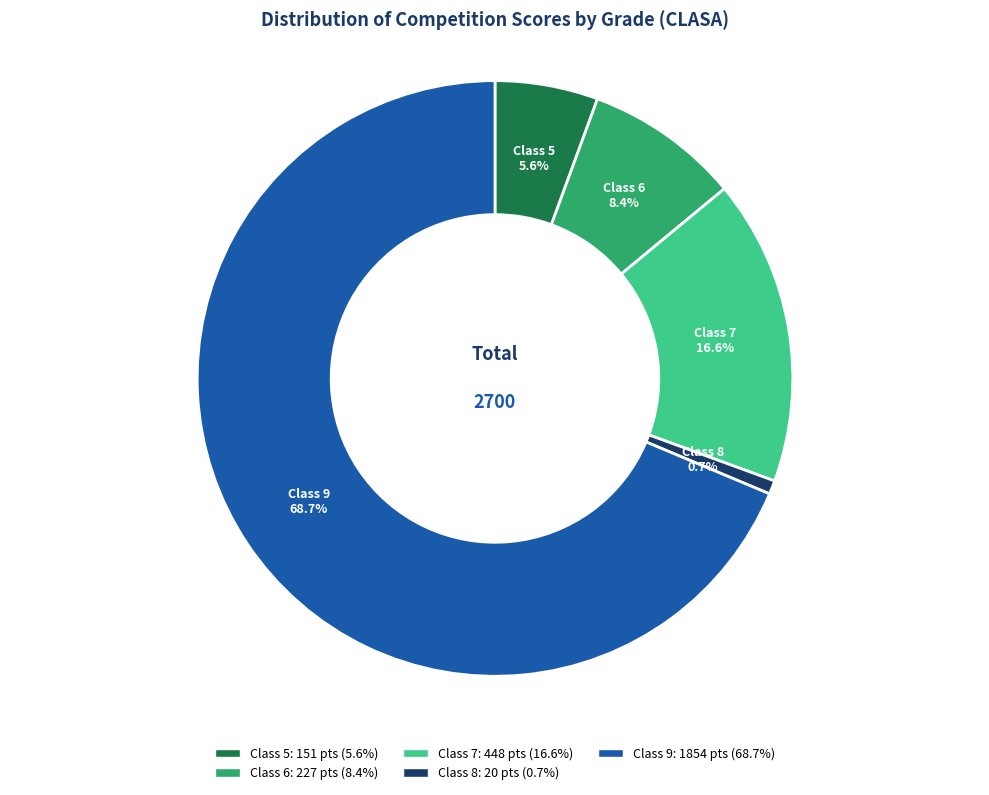

Is there a majority slice in this chart?

Yes